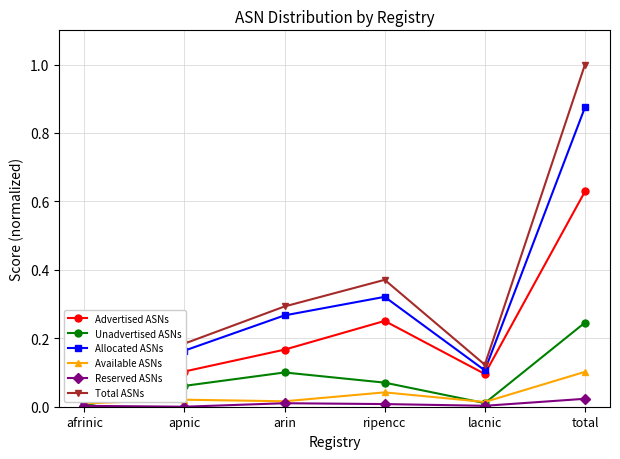

What position from the right is total?

1